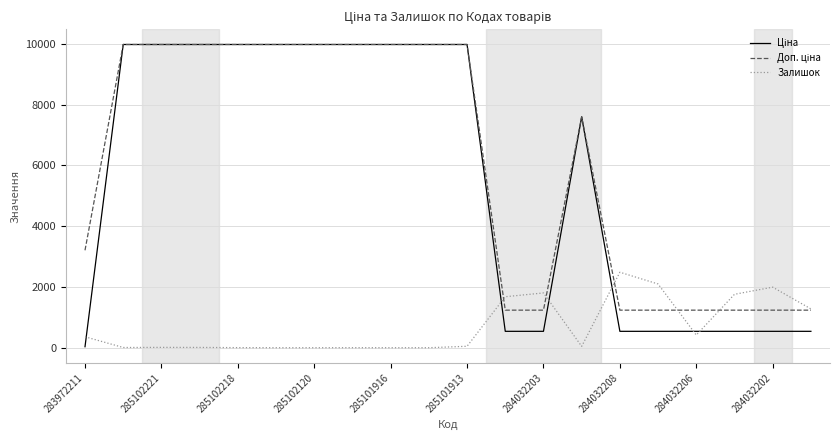

What is the maximum value shown in the chart?

9975.0